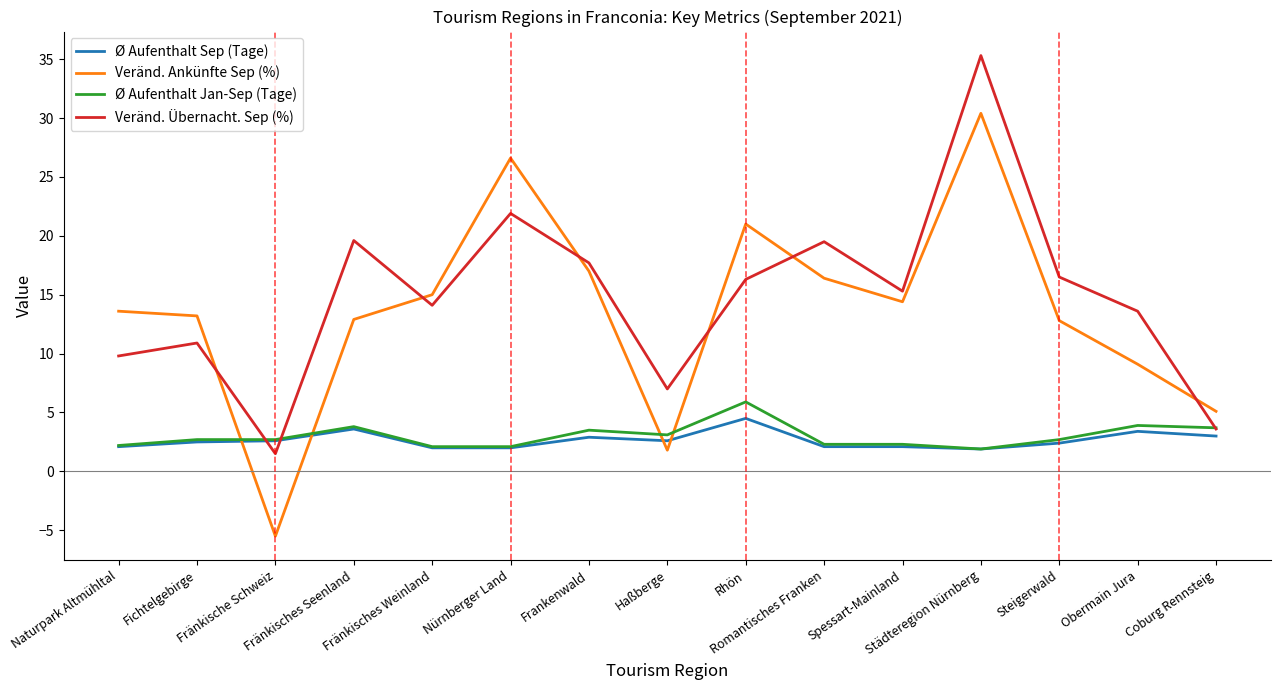

Which series has the largest range (max minus min)?

Veränd. Ankünfte Sep (%)